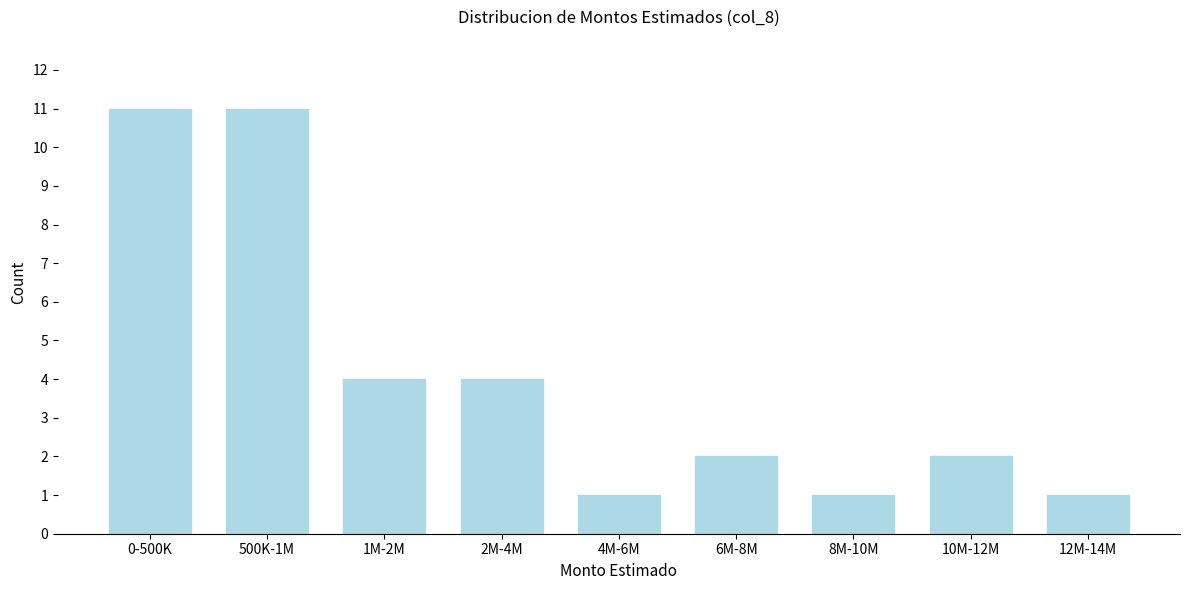

Reading left to right, transcribe all the data shown in this chart.

11	11	4	4	1	2	1	2	1